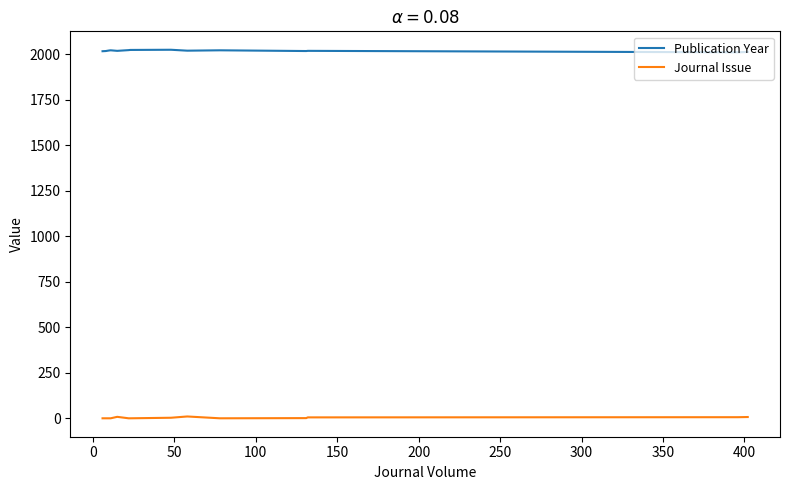

What is the label of the 15th point from the right?

100